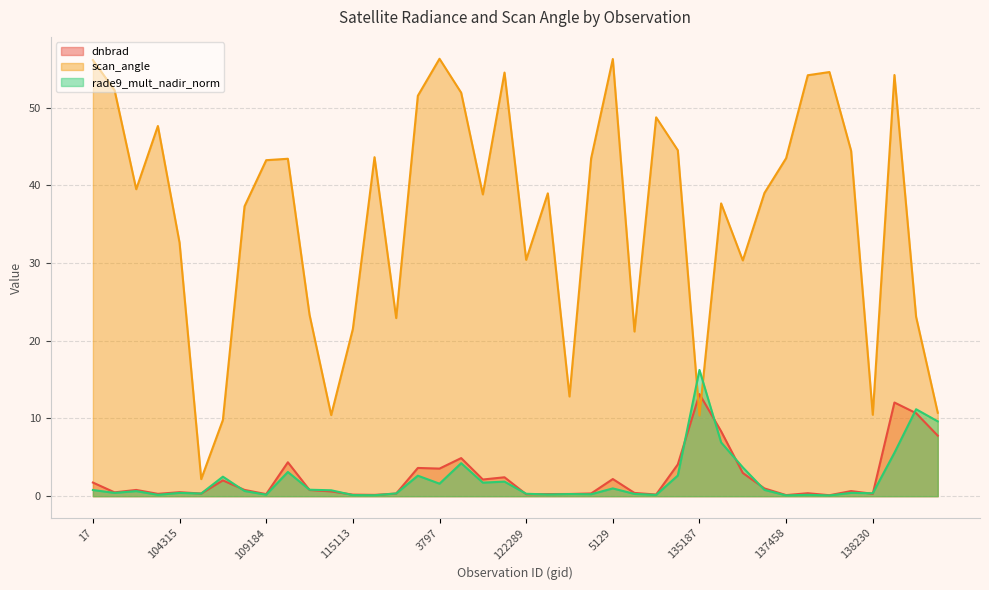

Rank the categories by dnbrad value from lowest to highest.

137664, 137458, 115226, 115113, 132798, 122289, 109184, 122837, 123011, 102751, 138230, 115591, 104431, 123366, 6551, 131354, 100887, 104315, 113817, 137852, 113644, 101013, 107253, 136889, 17, 107081, 120041, 5129, 120740, 136311, 3797, 115976, 134821, 113127, 119873, 141331, 135370, 141142, 7199, 135187